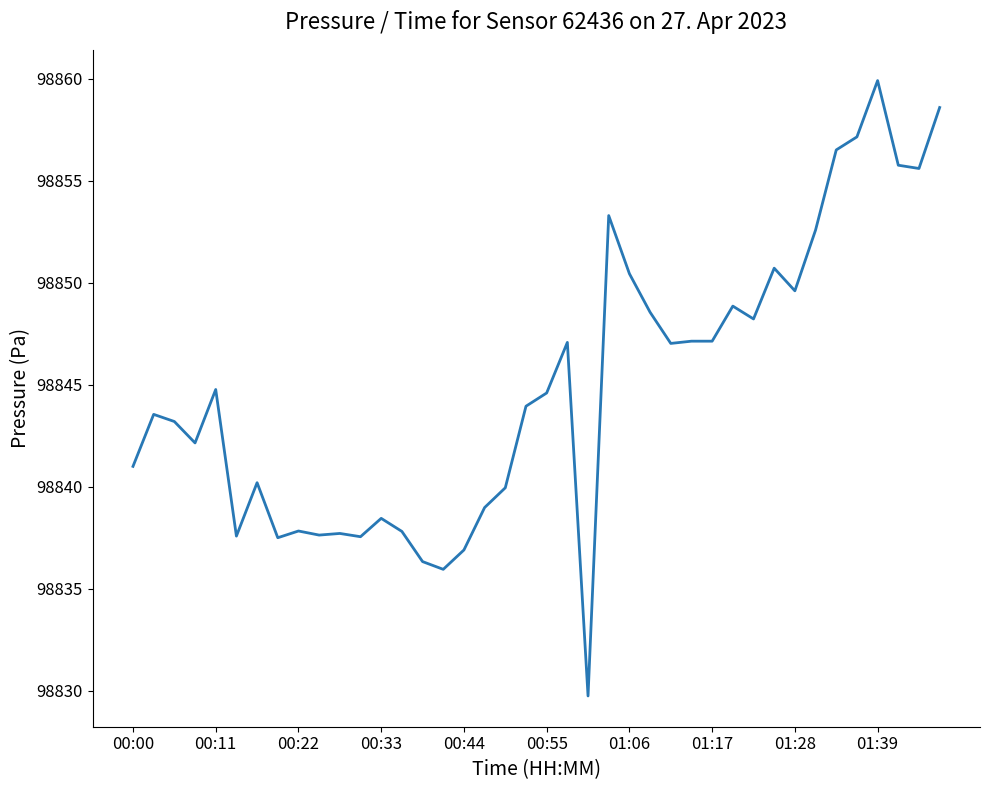

What is the smallest value displayed?

98829.7